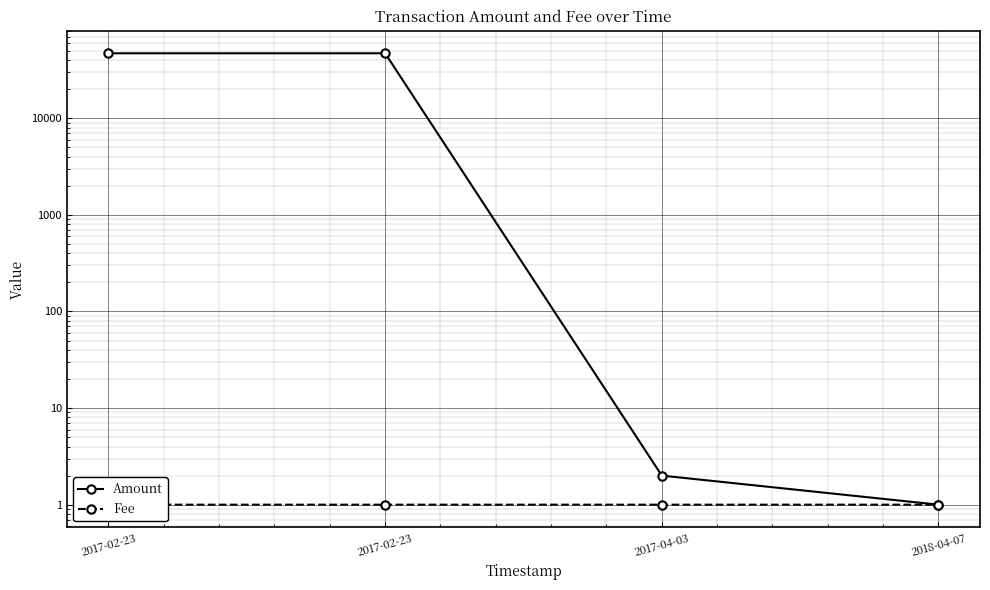

What is the average value of the Fee series?

1.0